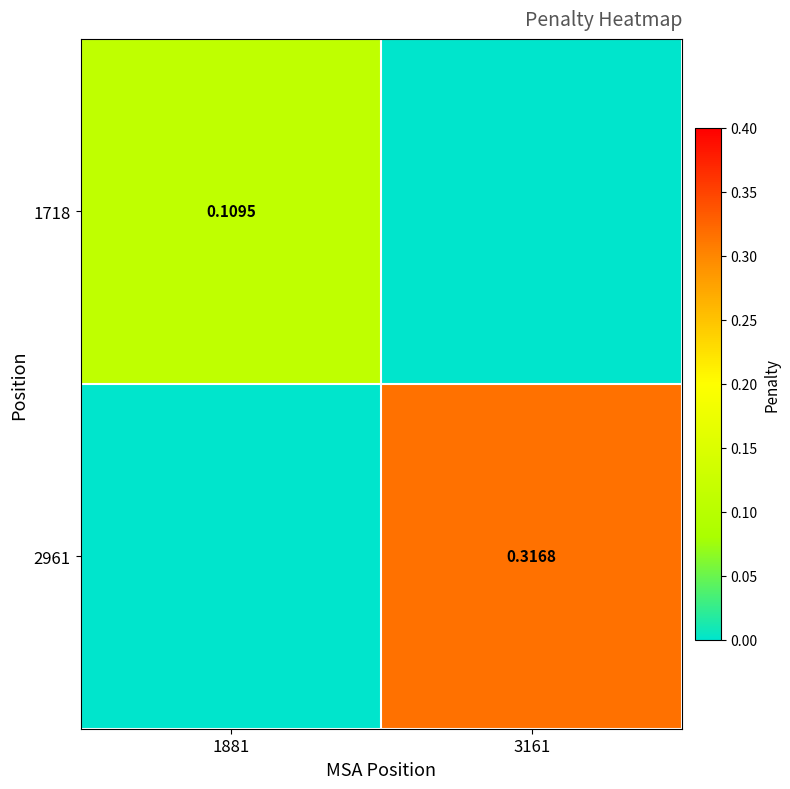

Which has a higher value, 1881 or 3161?

1881